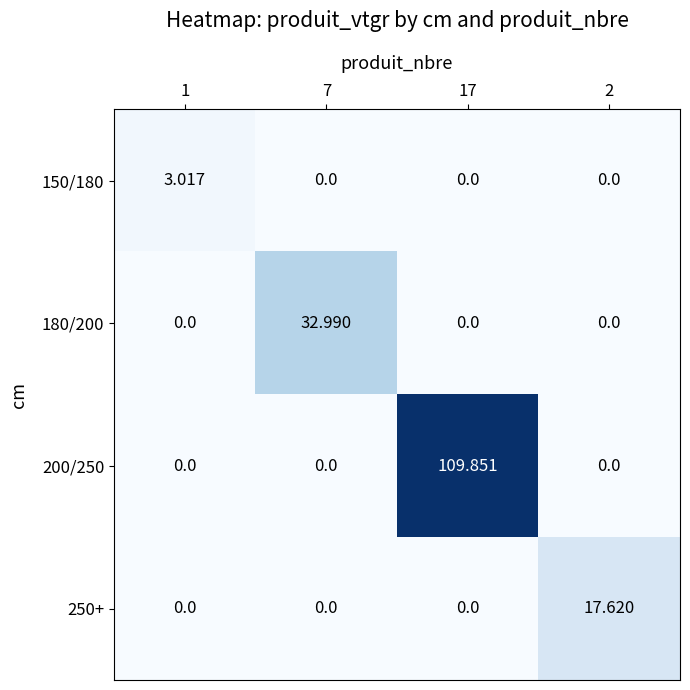

Reading right to left, list all the values displayed in this chart.

150/180: 2=0.0	17=0.0	7=0.0	1=3.0
180/200: 2=0.0	17=0.0	7=33.0	1=0.0
200/250: 2=0.0	17=109.9	7=0.0	1=0.0
250+: 2=17.6	17=0.0	7=0.0	1=0.0